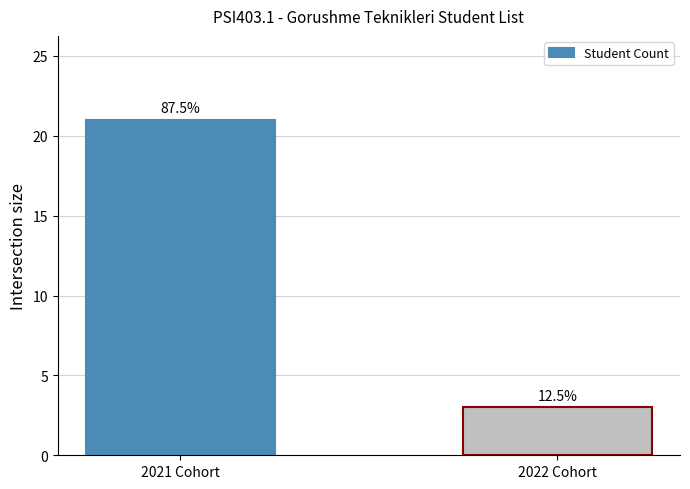

List the labels in order of value, largest first.

2021 Cohort, 2022 Cohort